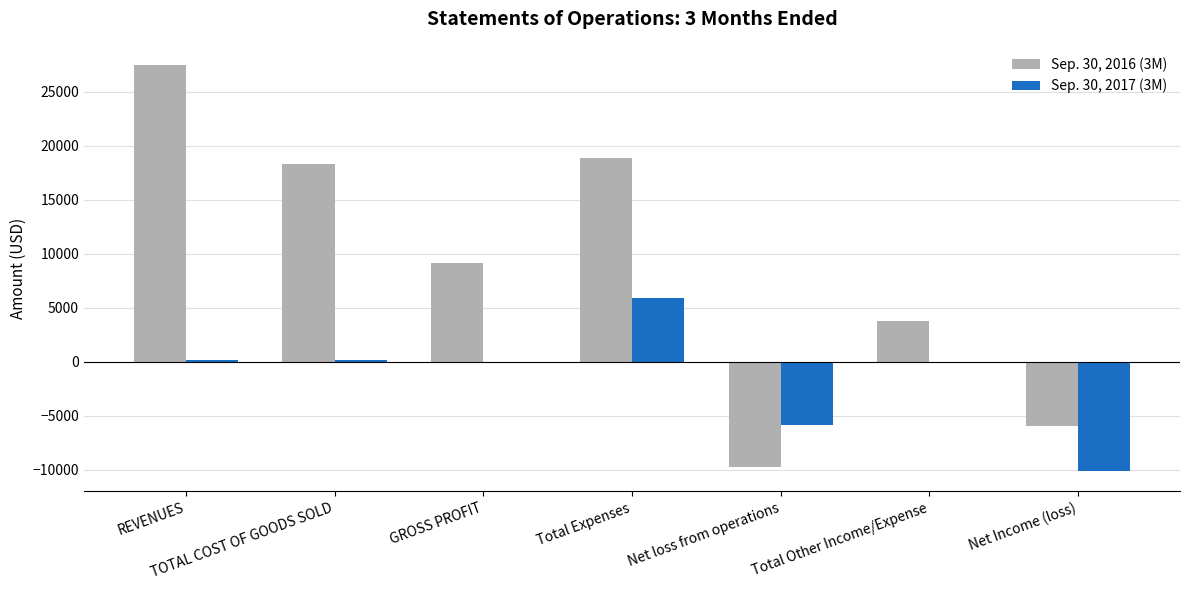

What is the difference between the Sep. 30, 2016 (3M) values at REVENUES and GROSS PROFIT?

18317